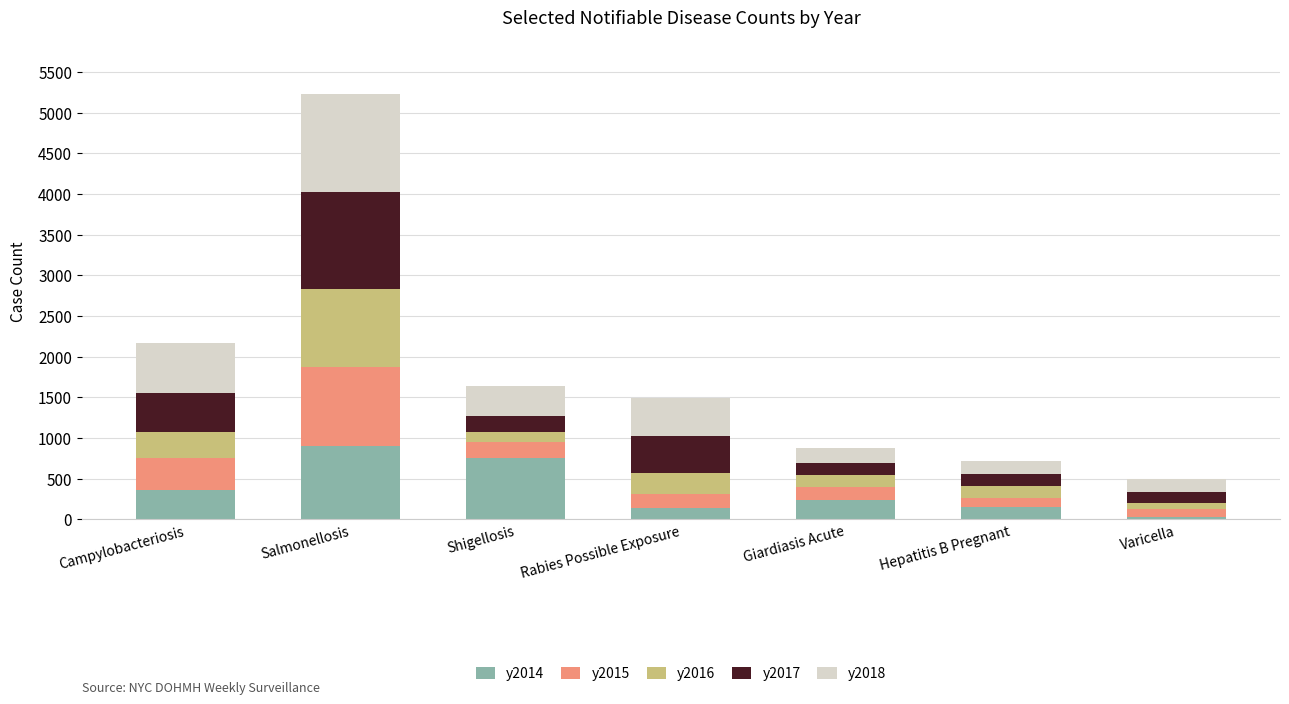

What is the total value across all series at Hepatitis B Pregnant?

721